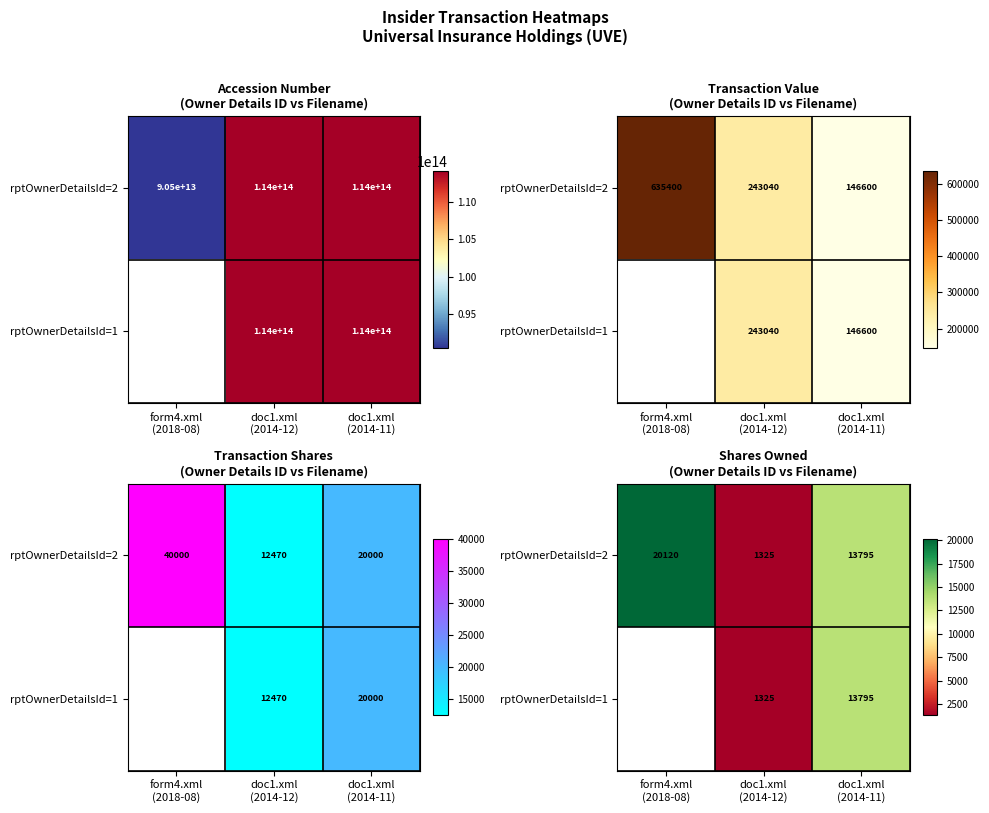

How many categories are shown in the chart?

3